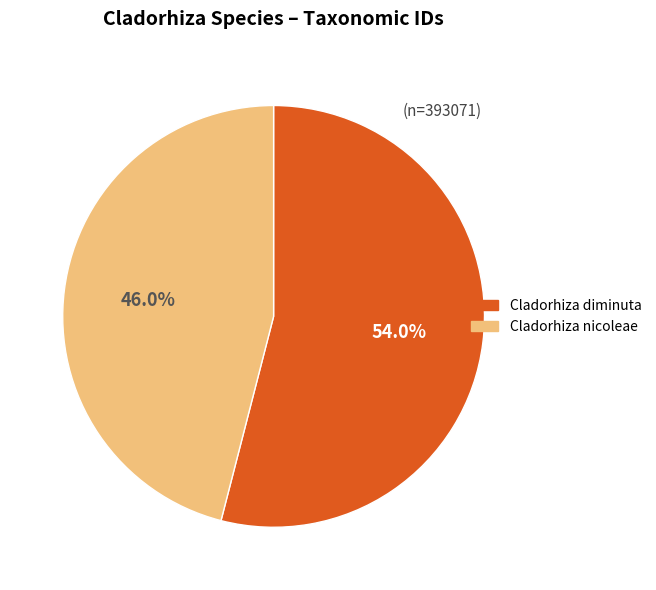

Is it true that Cladorhiza diminuta is 54% of the pie?

True